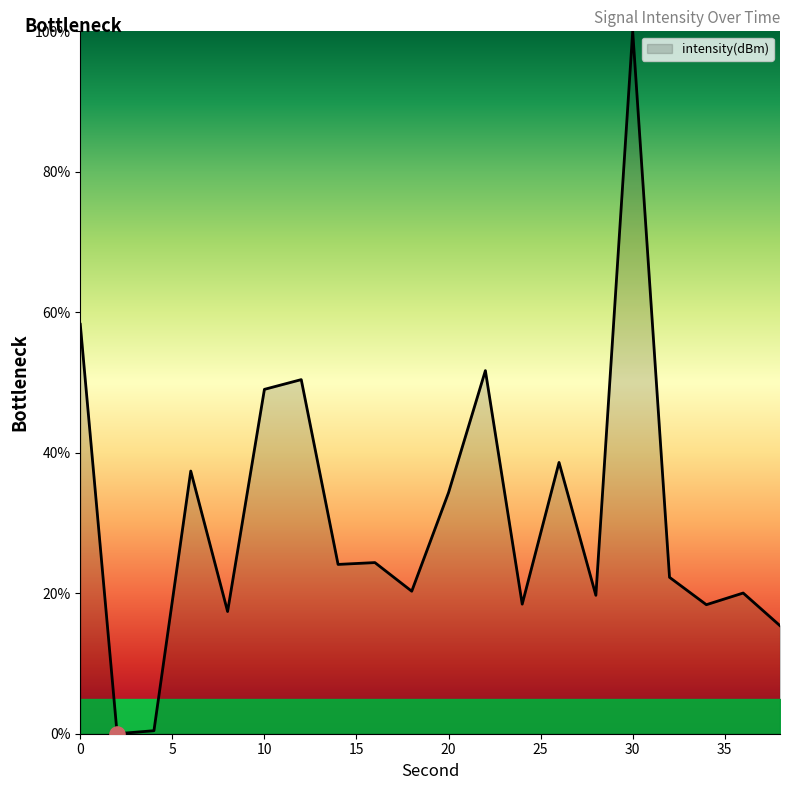

What is the maximum value shown in the chart?

100.0